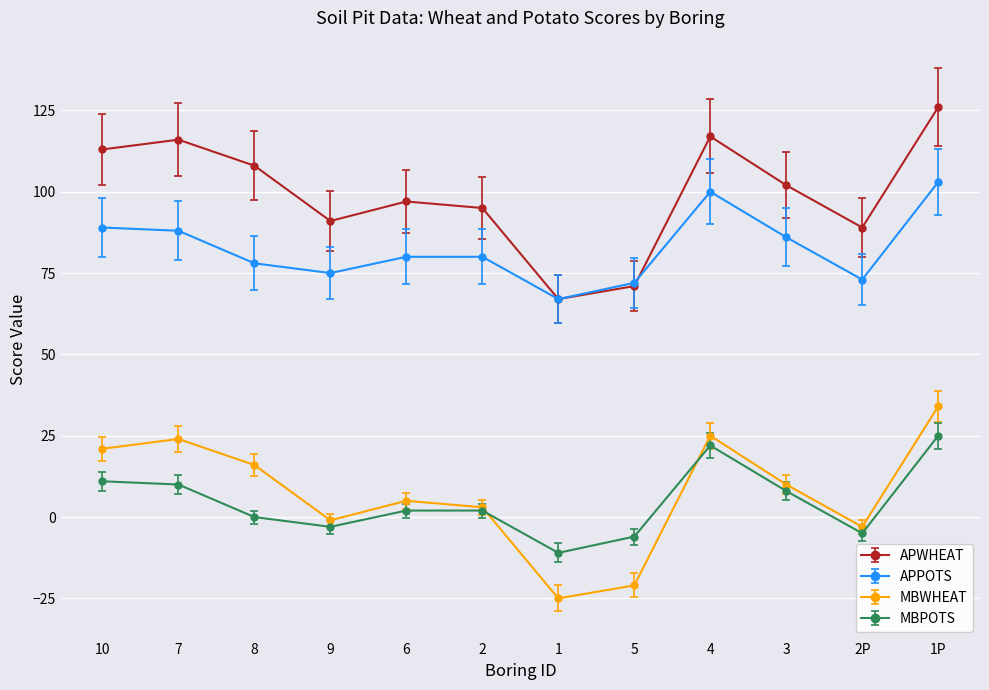

At how many categories does at least one series exceed 38?

12